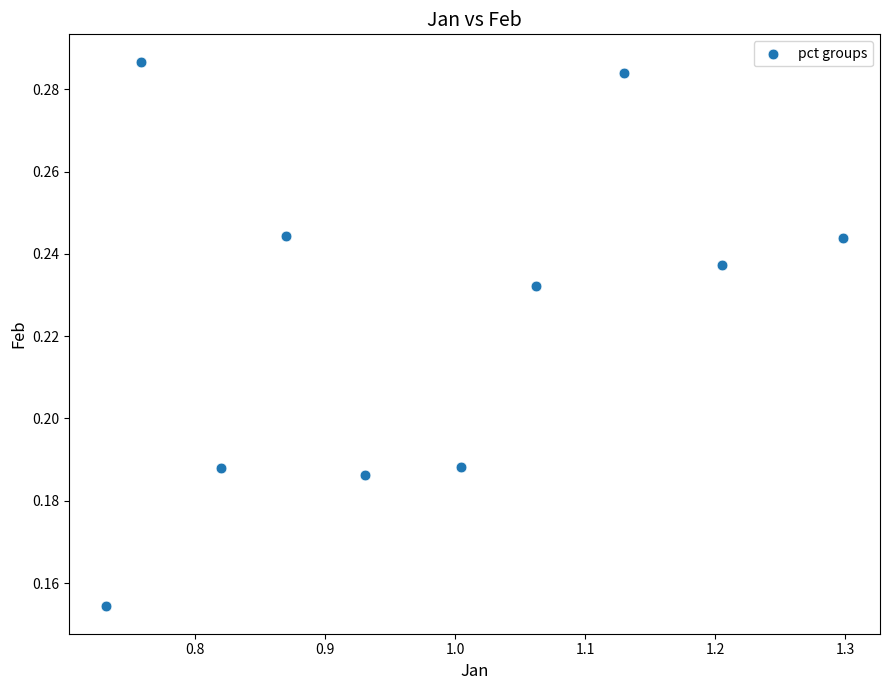

What is the average X value?

1.0